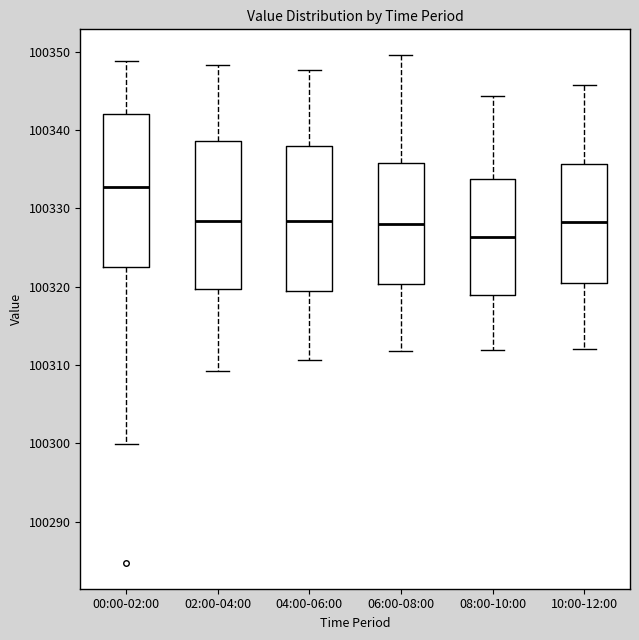

Reading left to right, read every box against the y-axis: the position of its median line, the range the box covers, and the ends of its whiskers. The values are not printed on the chart, so give them approximately, as read against the axis.

00:00-02:00: median 100333, box 100323 to 100342, whiskers 100300 to 100349
02:00-04:00: median 100328, box 100320 to 100339, whiskers 100309 to 100348
04:00-06:00: median 100328, box 100320 to 100338, whiskers 100311 to 100348
06:00-08:00: median 100328, box 100320 to 100336, whiskers 100312 to 100350
08:00-10:00: median 100326, box 100319 to 100334, whiskers 100312 to 100344
10:00-12:00: median 100328, box 100320 to 100336, whiskers 100312 to 100346